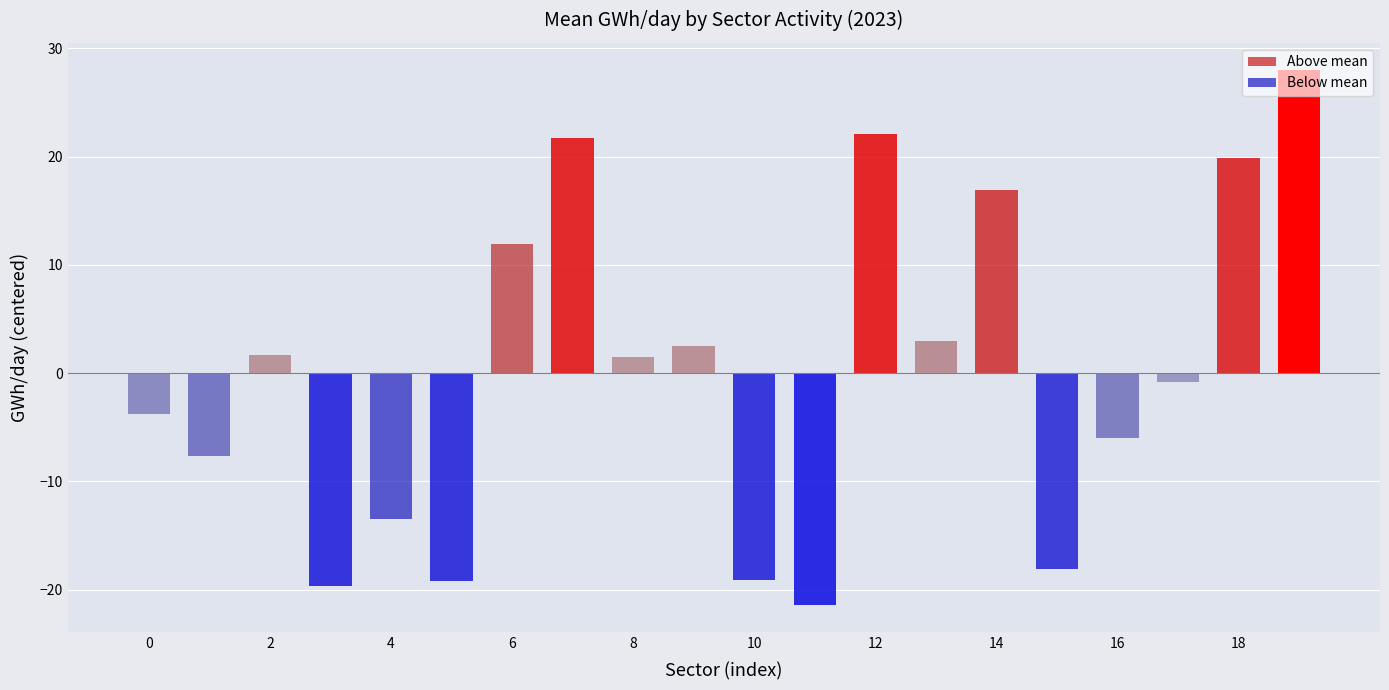

What is the greatest value displayed?

28.0